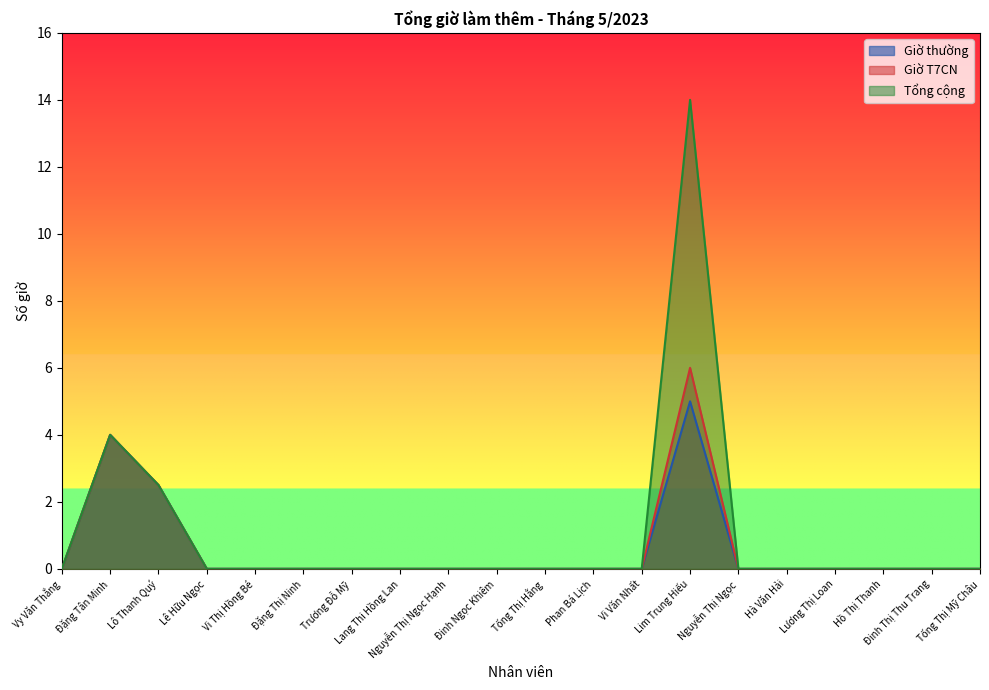

Count the number of data series in this chart.

3